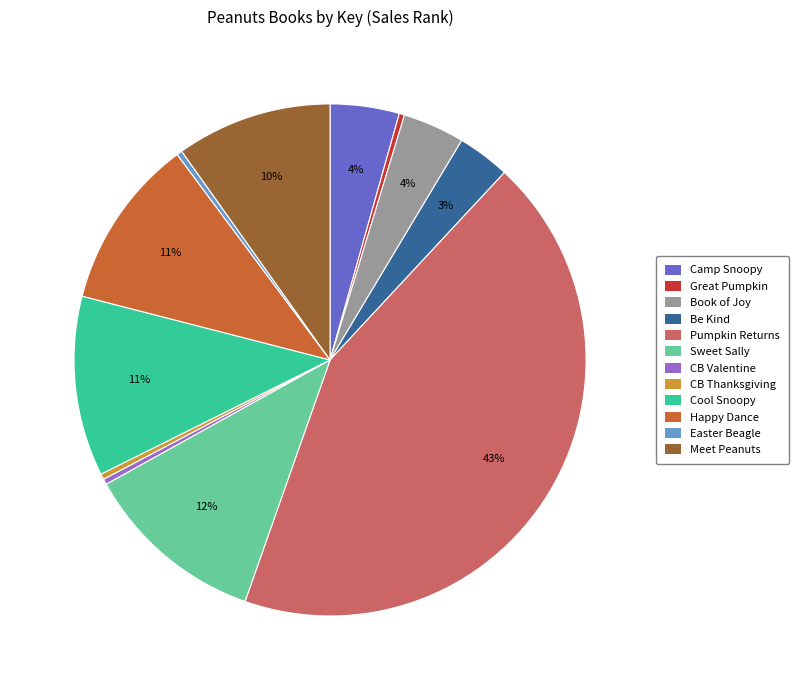

How many segments does this pie chart have?

12